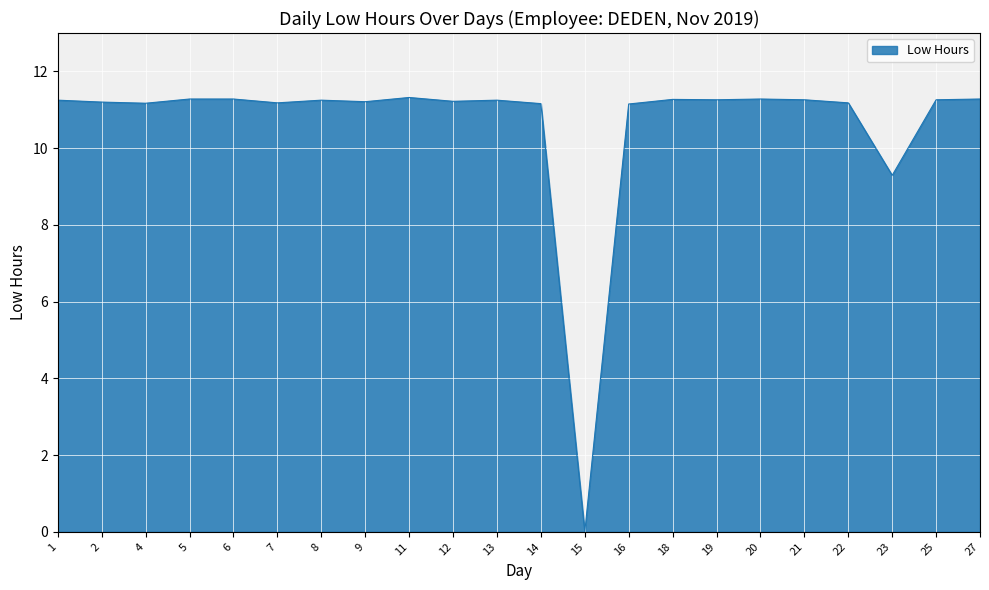

What is the difference between the maximum and minimum values?

11.3